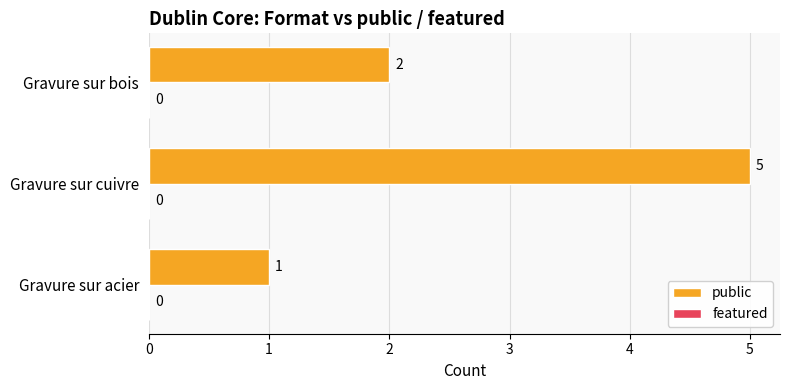

List the labels in order of value, smallest first.

Gravure sur acier, Gravure sur bois, Gravure sur cuivre